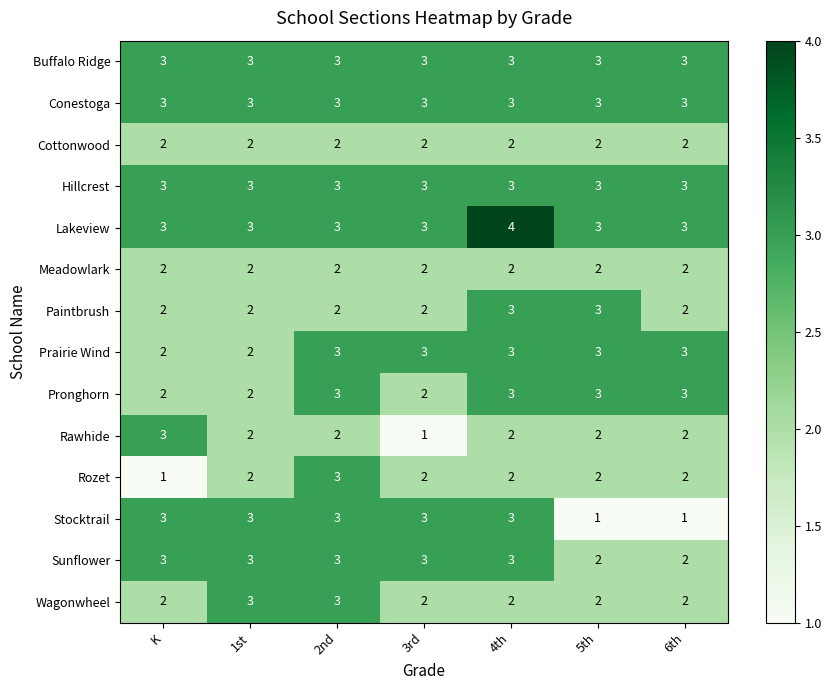

What is the sum of the Cottonwood values at 1st and 4th?

4